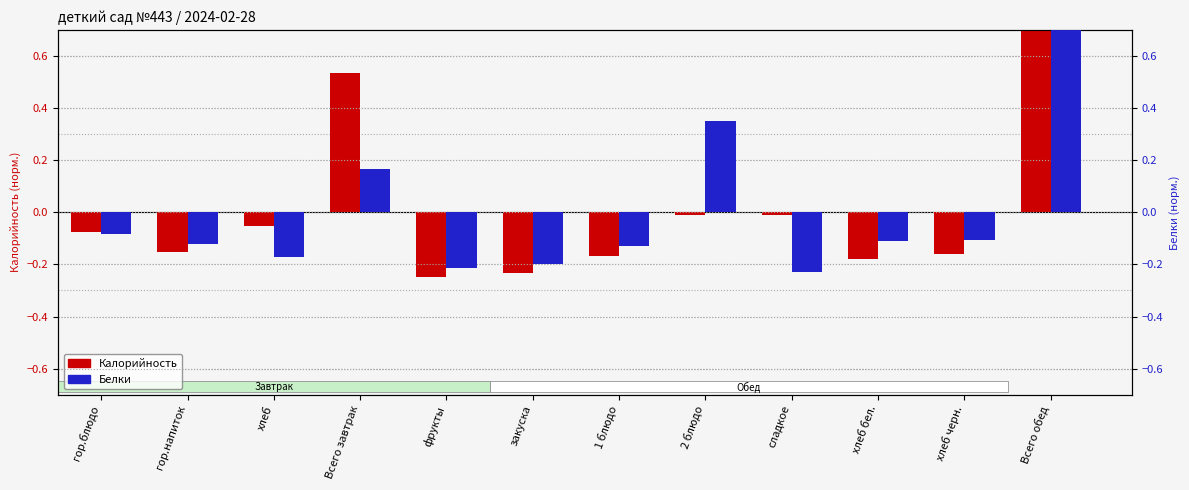

The value of Белки (norm.) at гор.блюдо is -0.1. True or false?

True